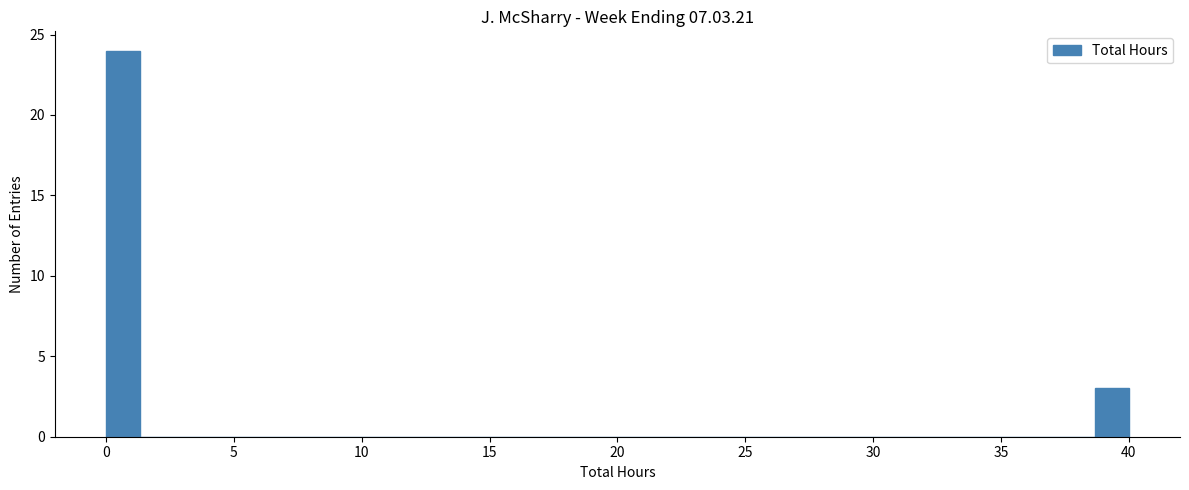

Around what value on the x-axis is the tallest bar? Give the approximate position of its centre, as read against the axis.

0.5